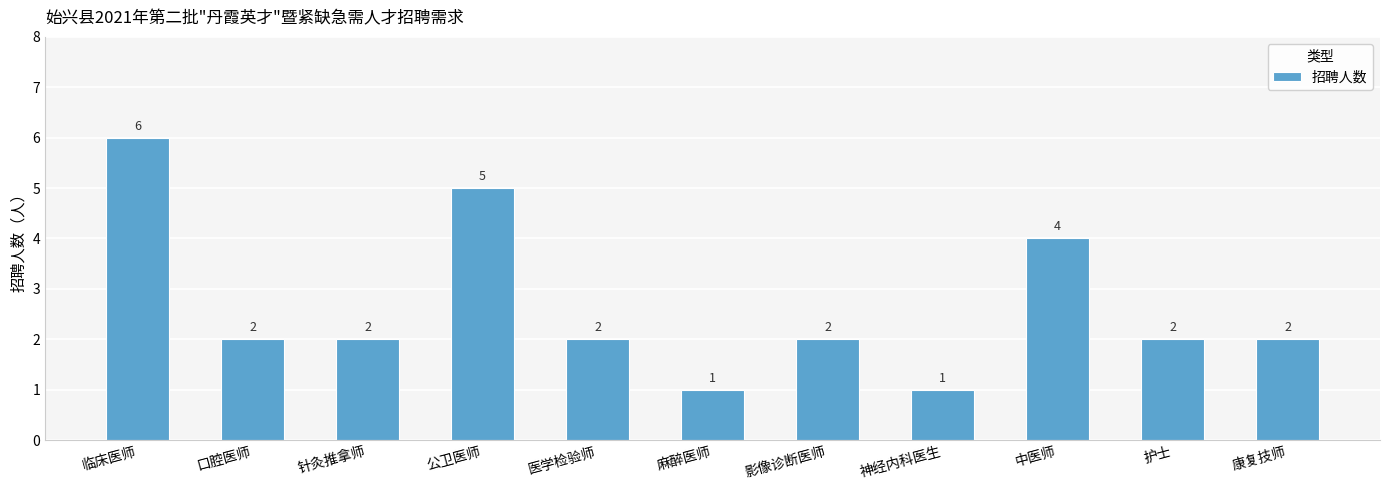

Where does the data first go above 2?

临床医师